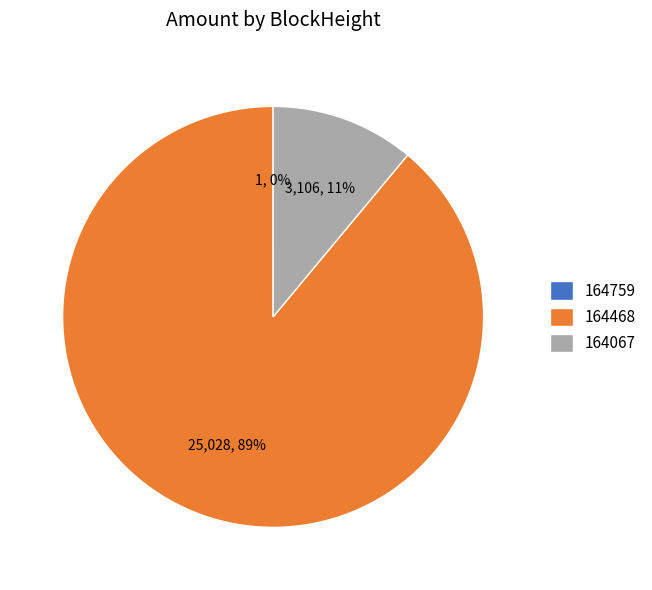

Is it true that 164468 is 95% of the pie?

False